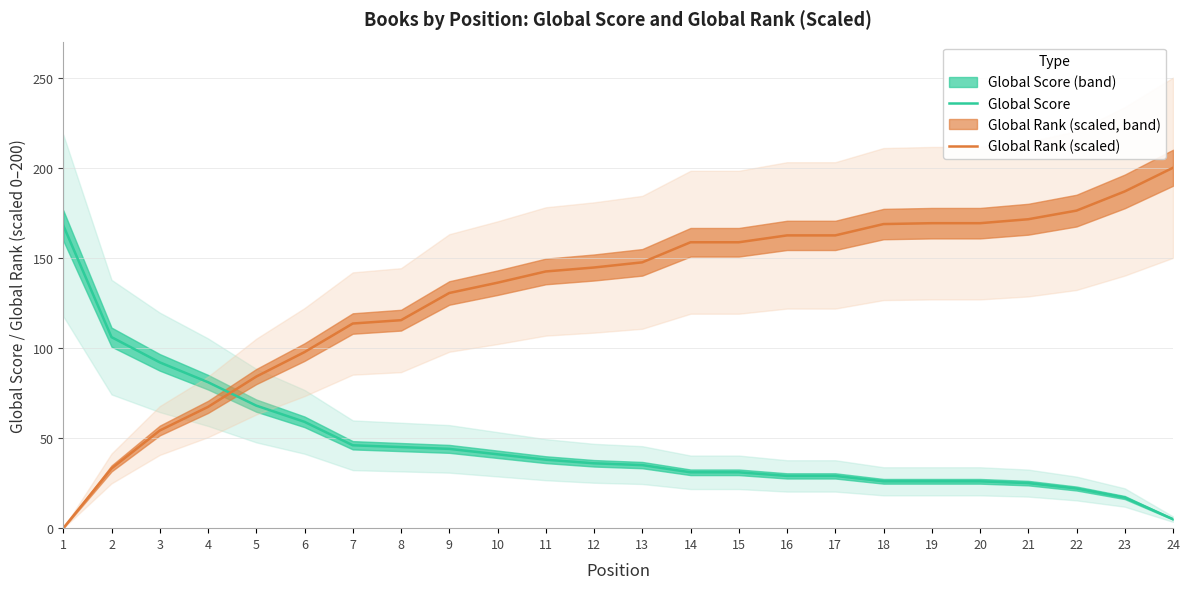

Is the value of Global Rank (scaled) at 11 greater than the value of Global Score at 12?

Yes